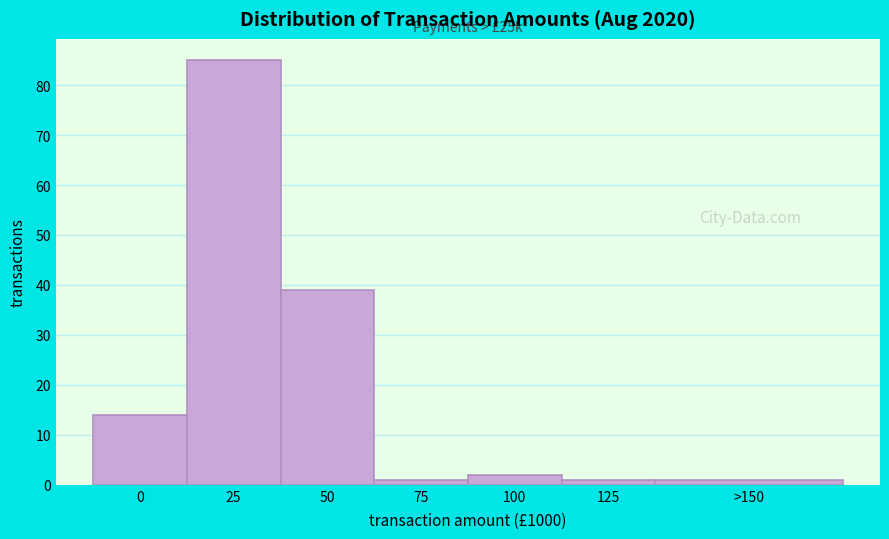

Reading left to right, extract all data points from this chart.

14	85	39	1	2	1	1